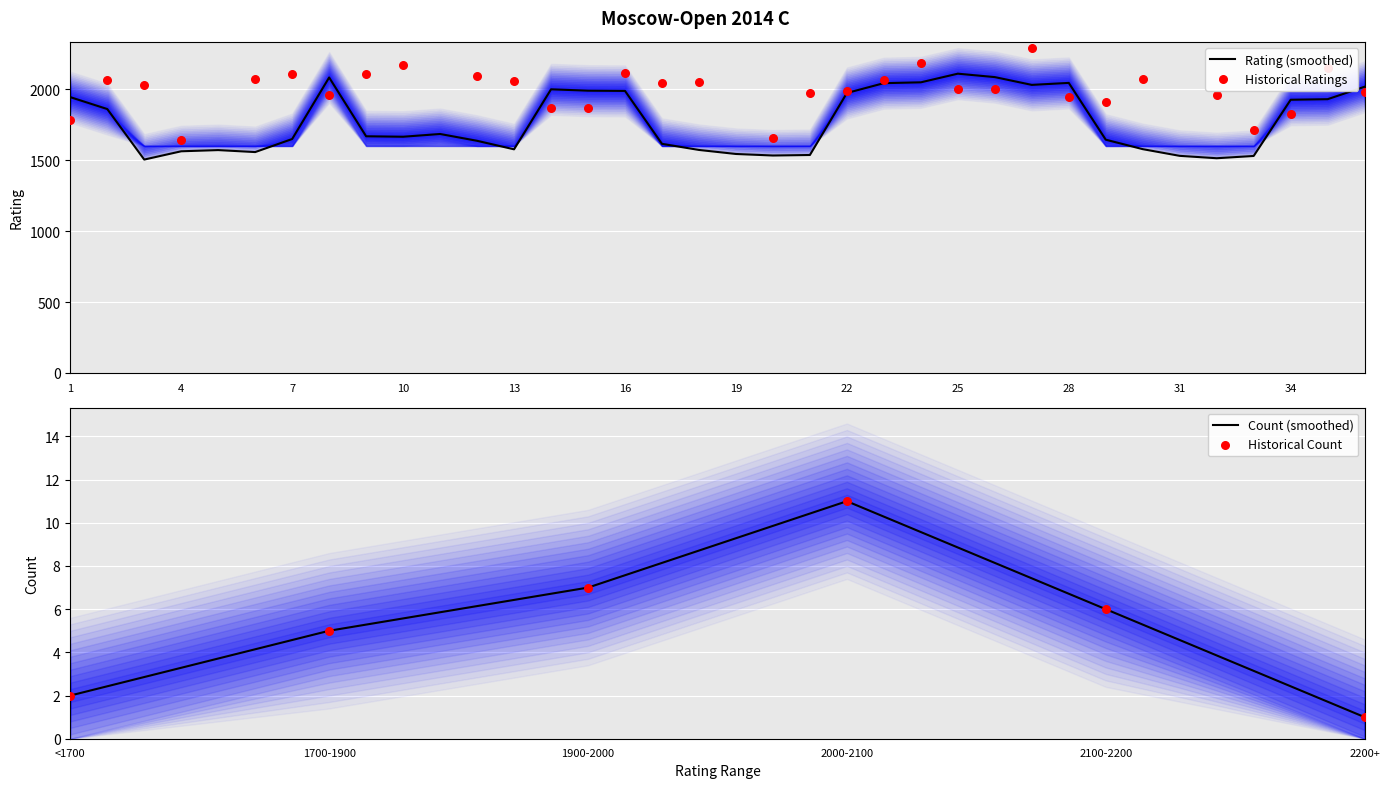

What is the minimum value for Rating (smoothed)?

1504.0